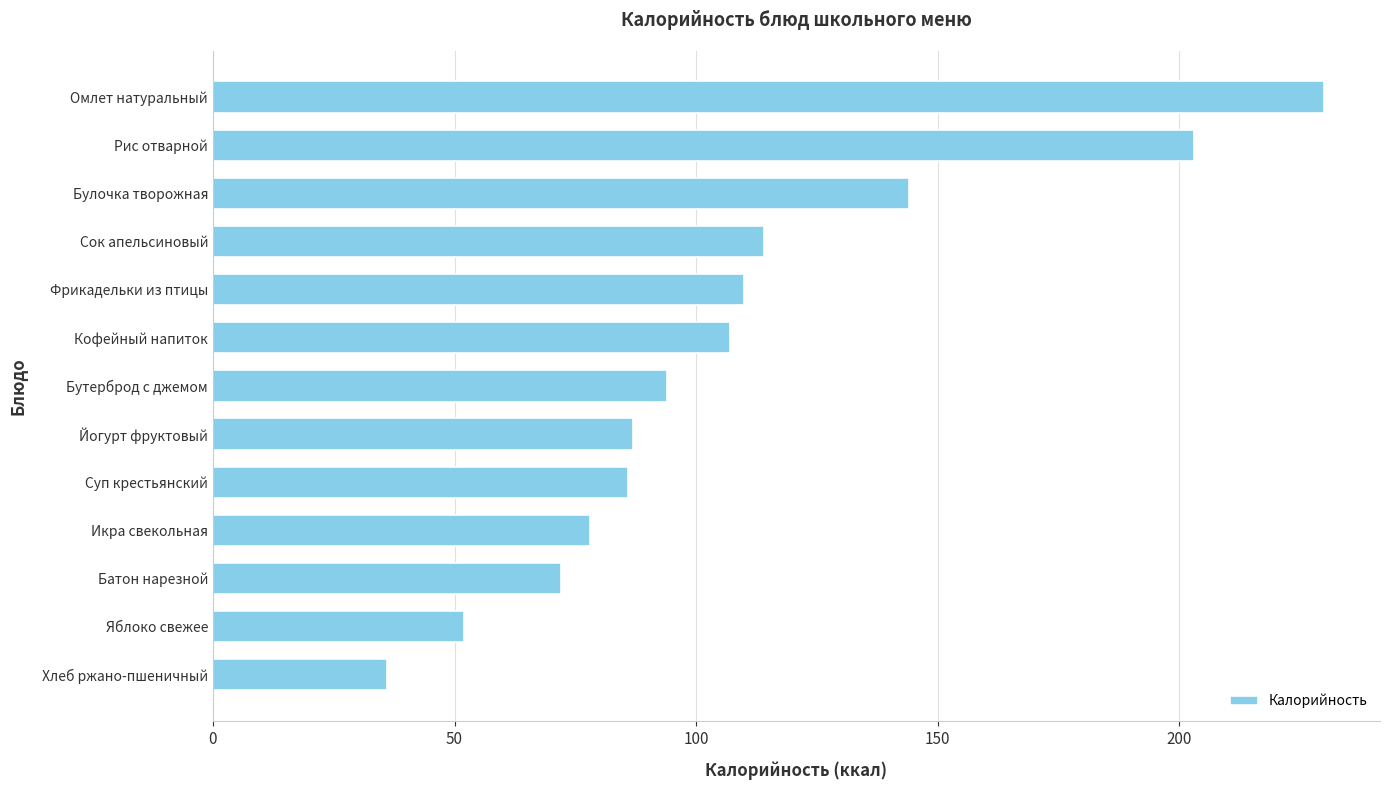

True or false: the data shows 86 at Суп крестьянский.

True